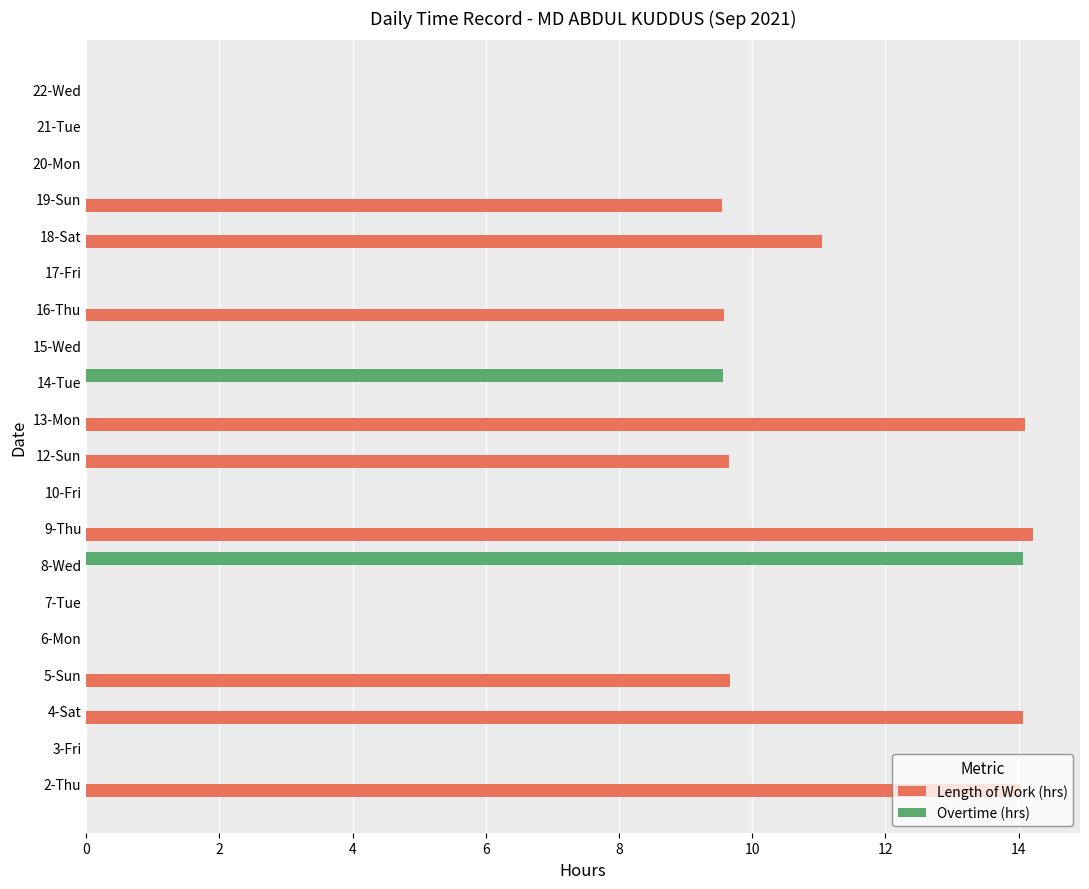

What is the sum of all Length of Work (hrs) values?

105.9